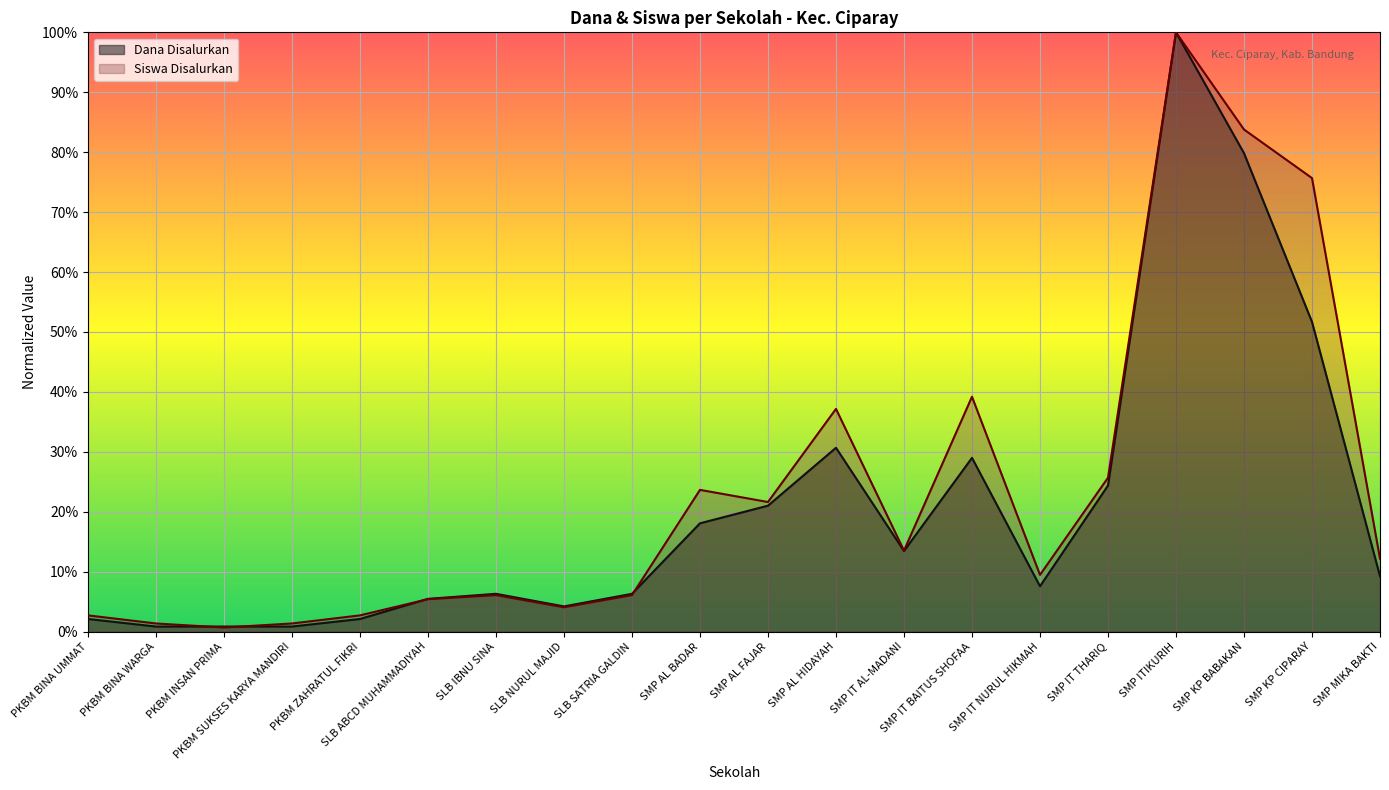

What is the maximum value for Siswa Disalurkan?

1.0